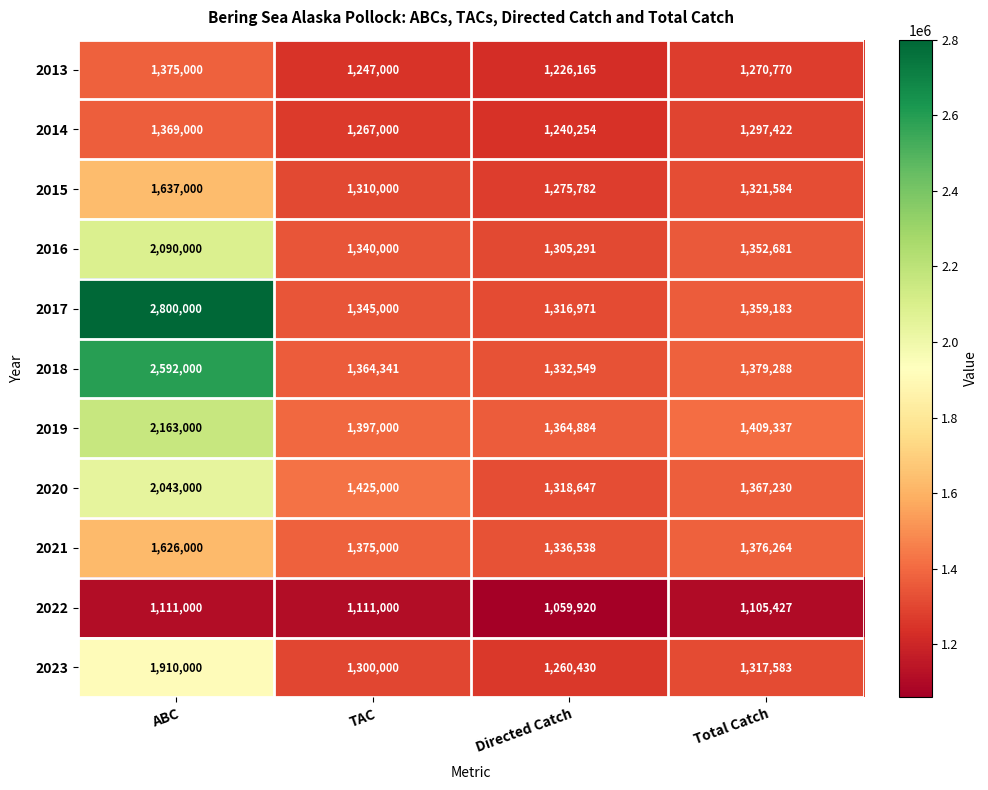

At ABC, list the series in order from largest to smallest.

2017, 2018, 2019, 2016, 2020, 2023, 2015, 2021, 2013, 2014, 2022